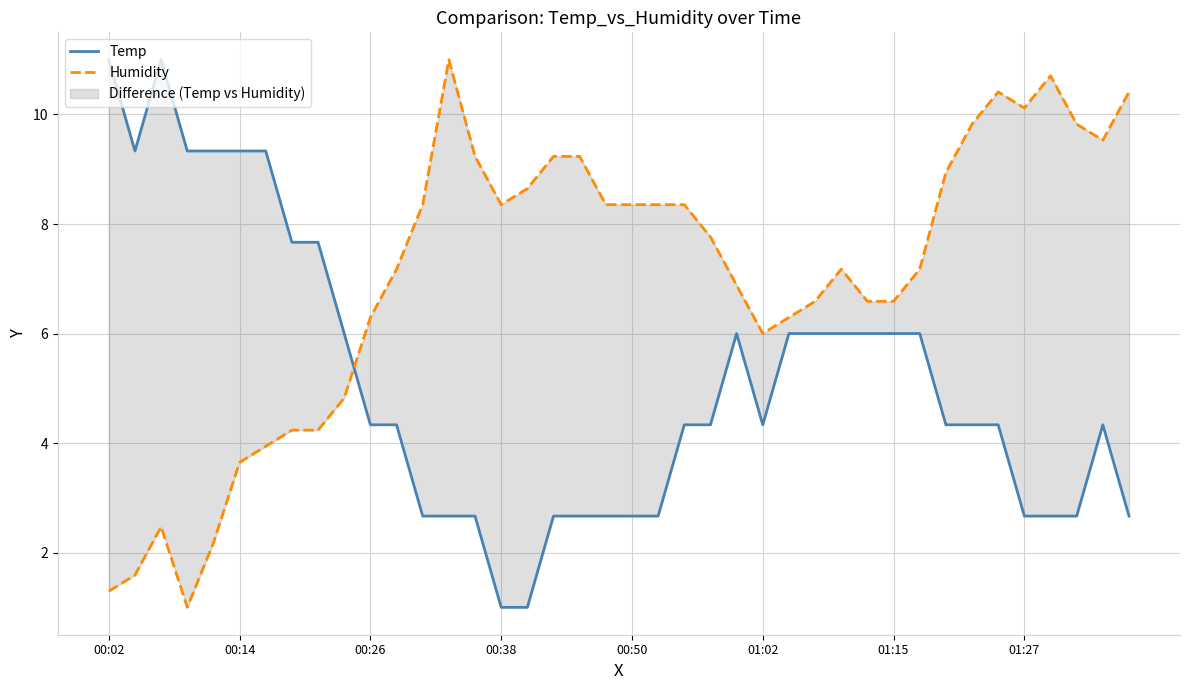

Which series ends up on top after the final intersection of Humidity and Temp?

Humidity